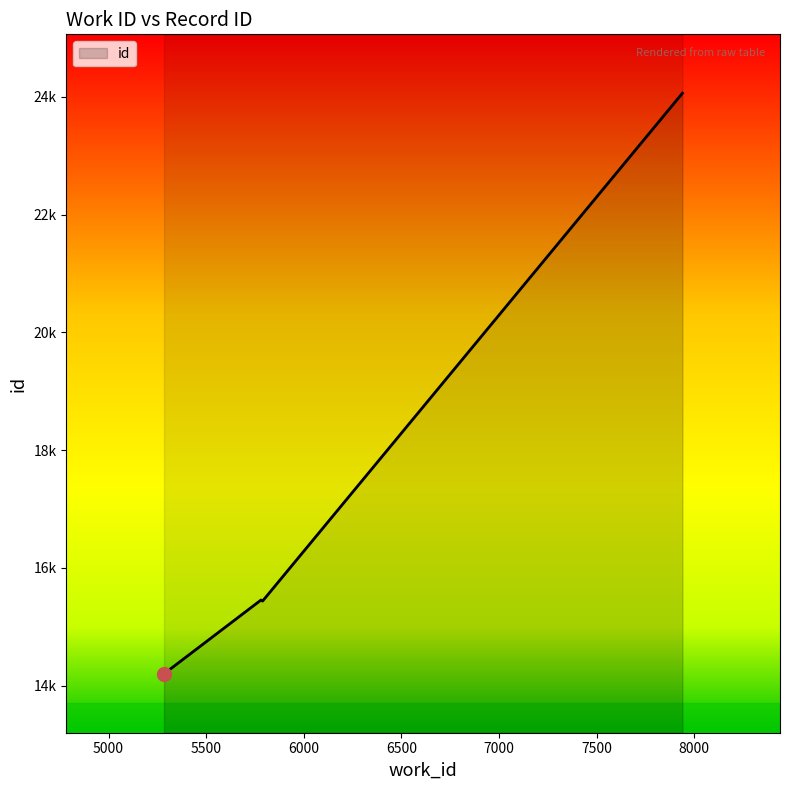

Reading left to right, what are all the values shown in this chart?

5284=14202	5789=15456	5781=15438	7940=24064